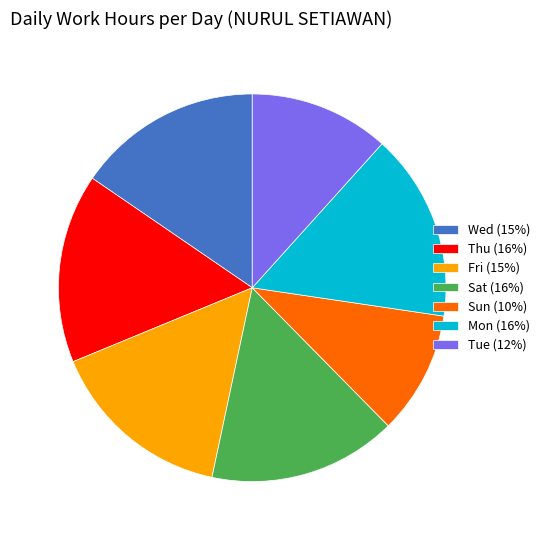

What is the ratio of the value at Sun (10%) to the value at Mon (16%)?

0.7